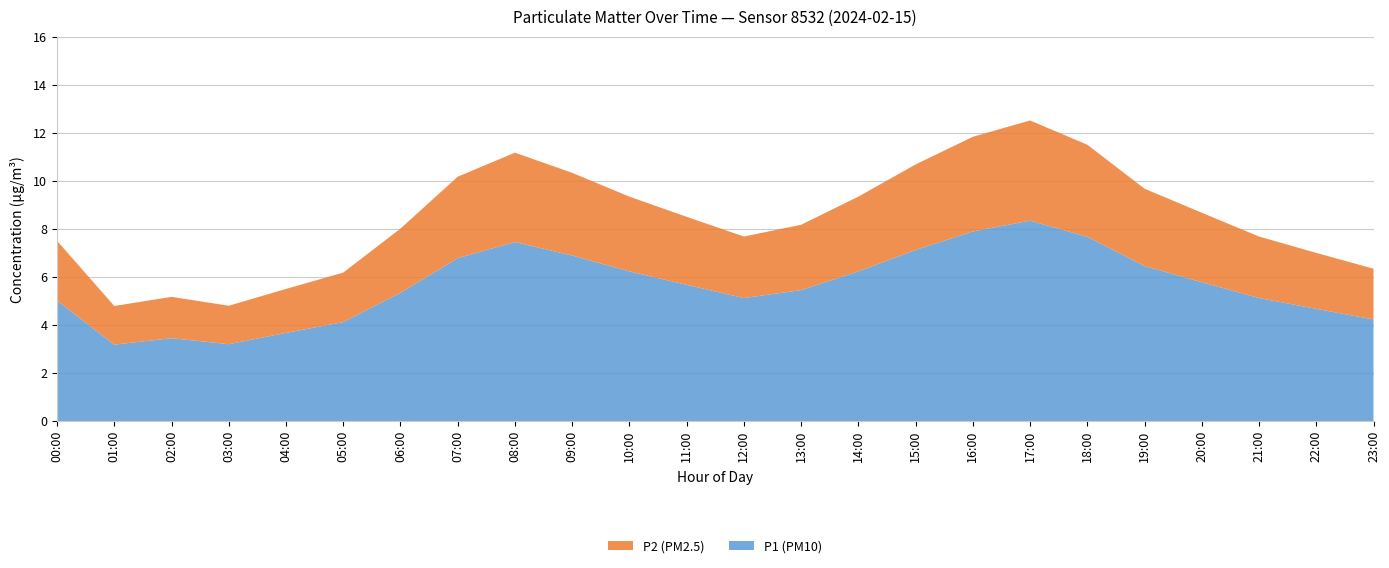

What is the maximum value for P1 (PM10)?

8.3